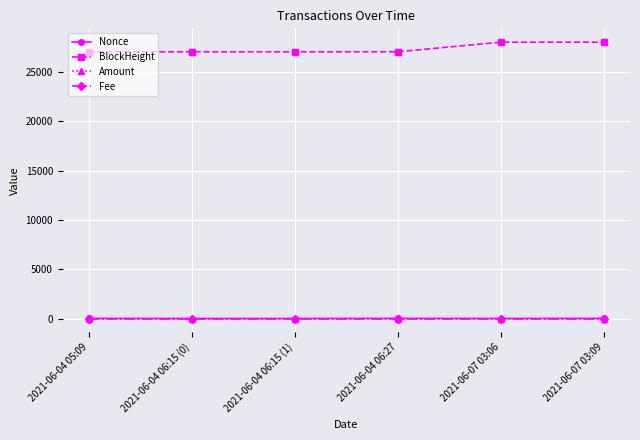

How many values in the Nonce series are below 9?

3